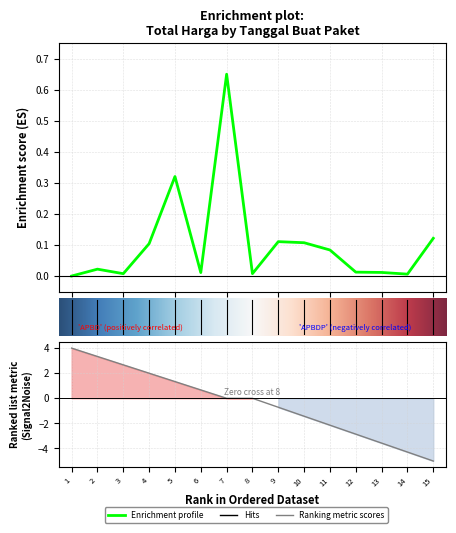

What is the difference between the maximum and second lowest values?

0.6